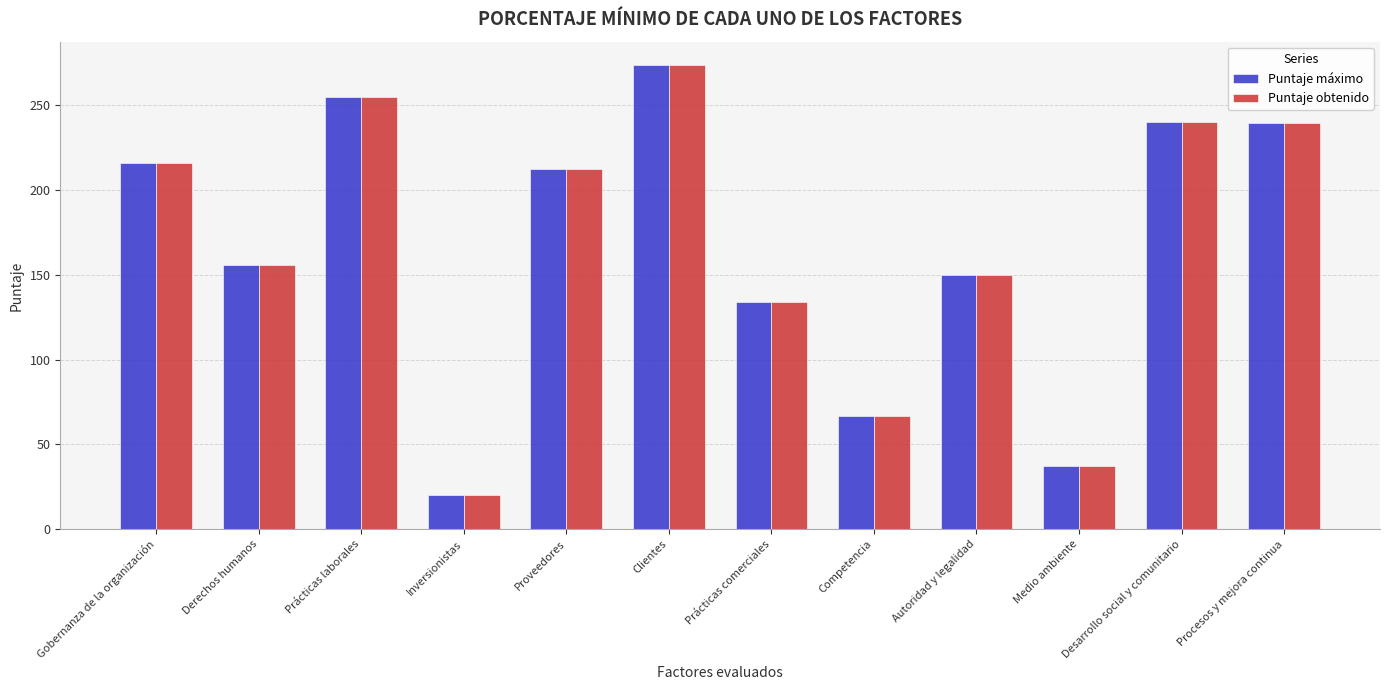

Which series changed the most between Prácticas laborales and Procesos y mejora continua?

Puntaje máximo